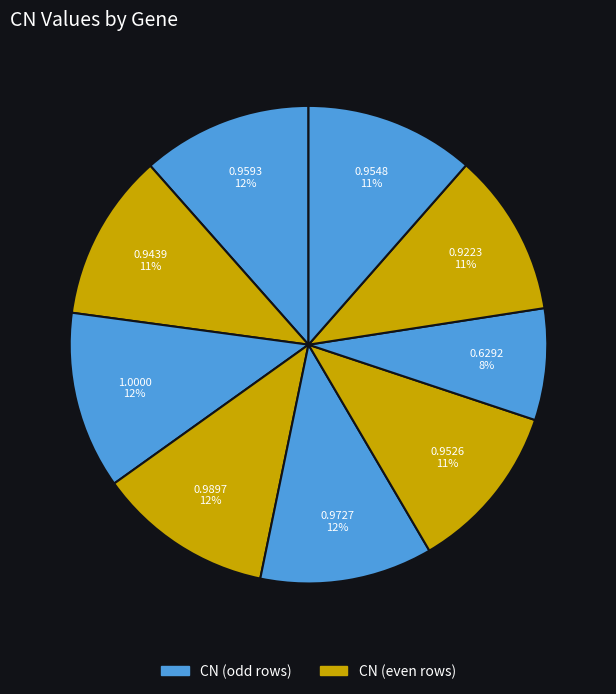

How many segments does this pie chart have?

9